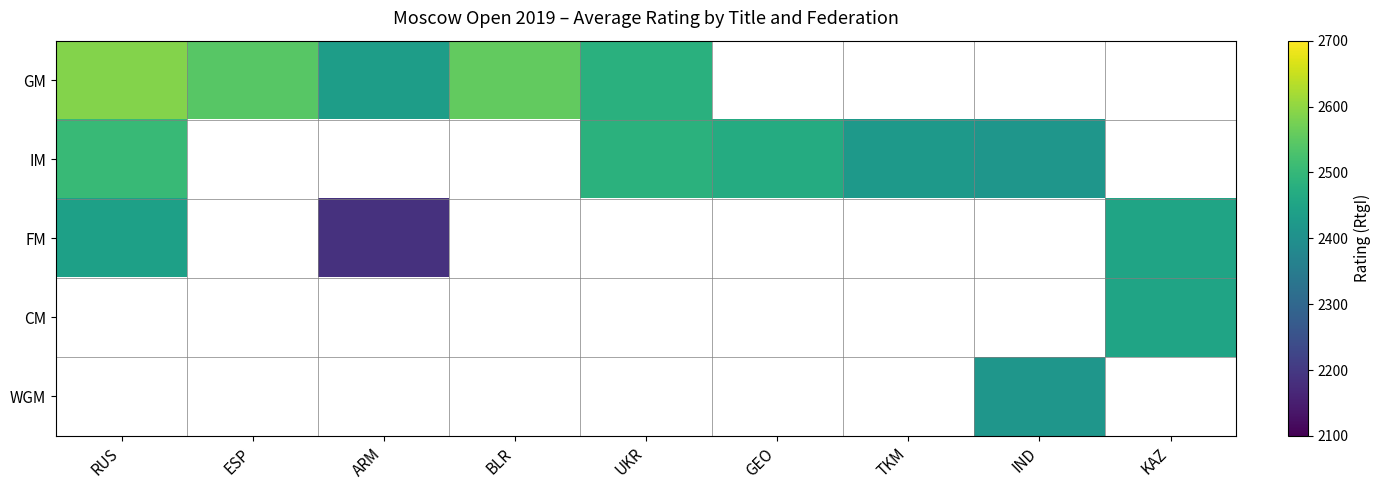

Which series has the widest spread of values?

FM